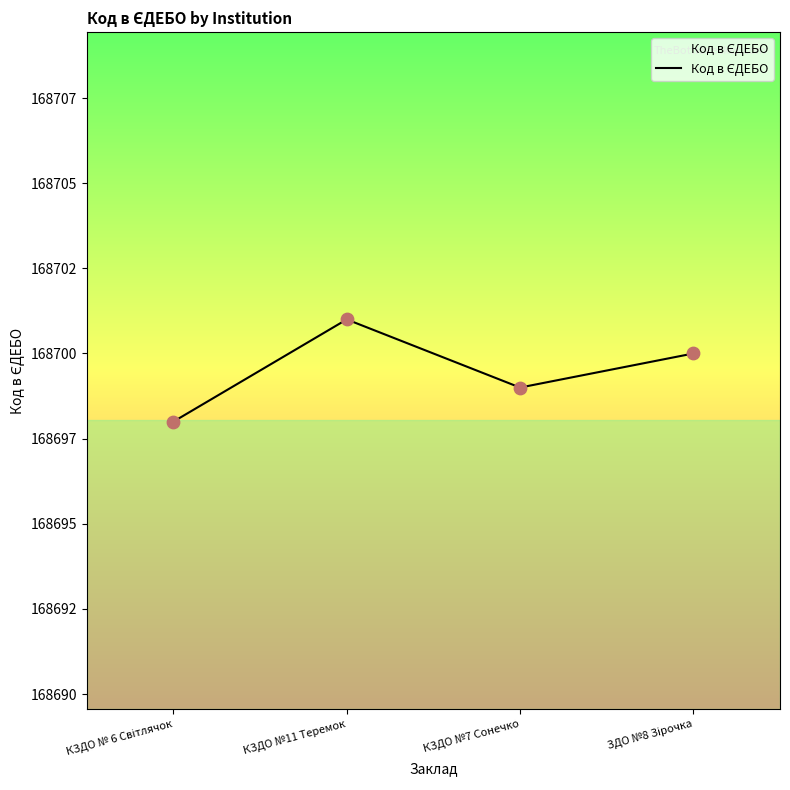

What is the change in value from КЗДО №11 Теремок to КЗДО №7 Сонечко?

-2